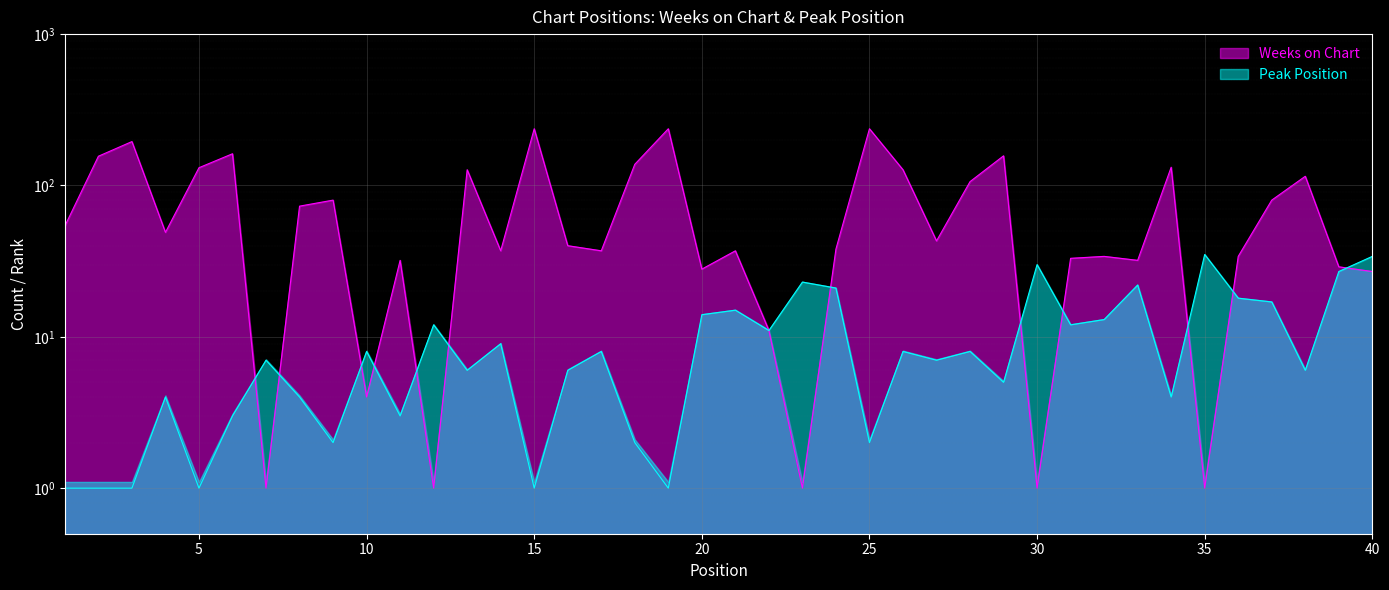

Which category has the highest value across all series?

15